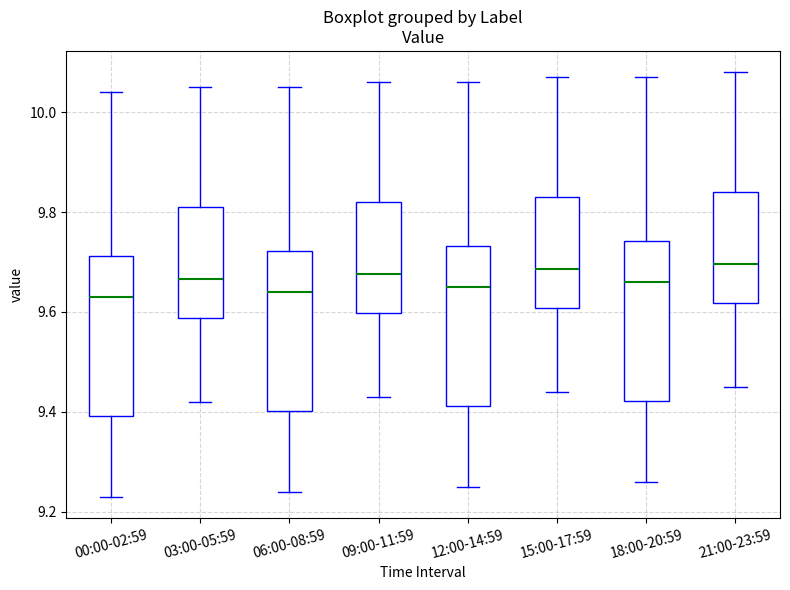

Where does the upper whisker of the box for 15:00-17:59 end on the y-axis? The values are not printed on the chart, so give them approximately, as read against the axis.

10.08